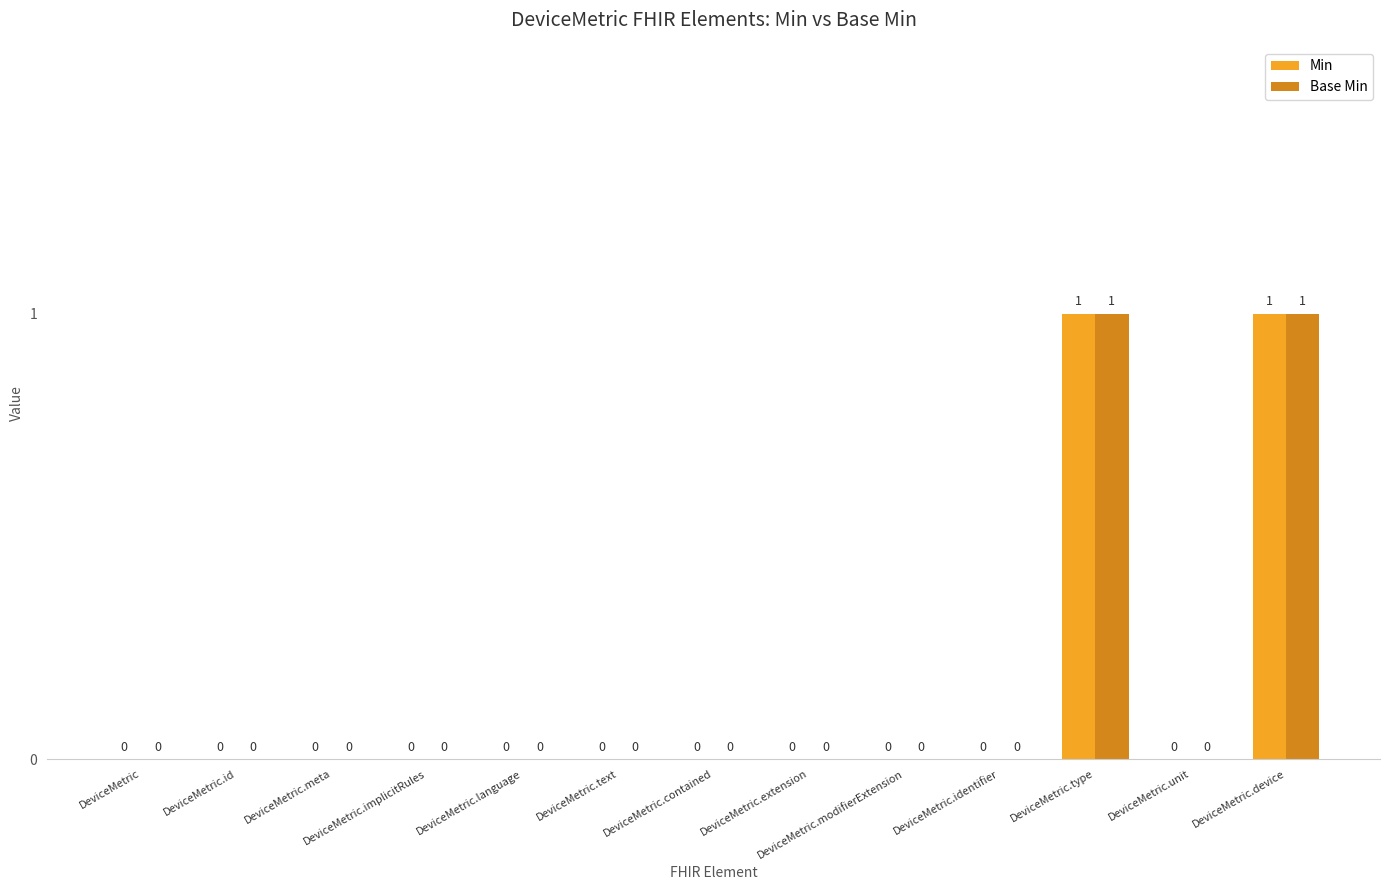

Reading right to left, transcribe all the data shown in this chart.

Min: 1	0	1	0	0	0	0	0	0	0	0	0	0
Base Min: 1	0	1	0	0	0	0	0	0	0	0	0	0